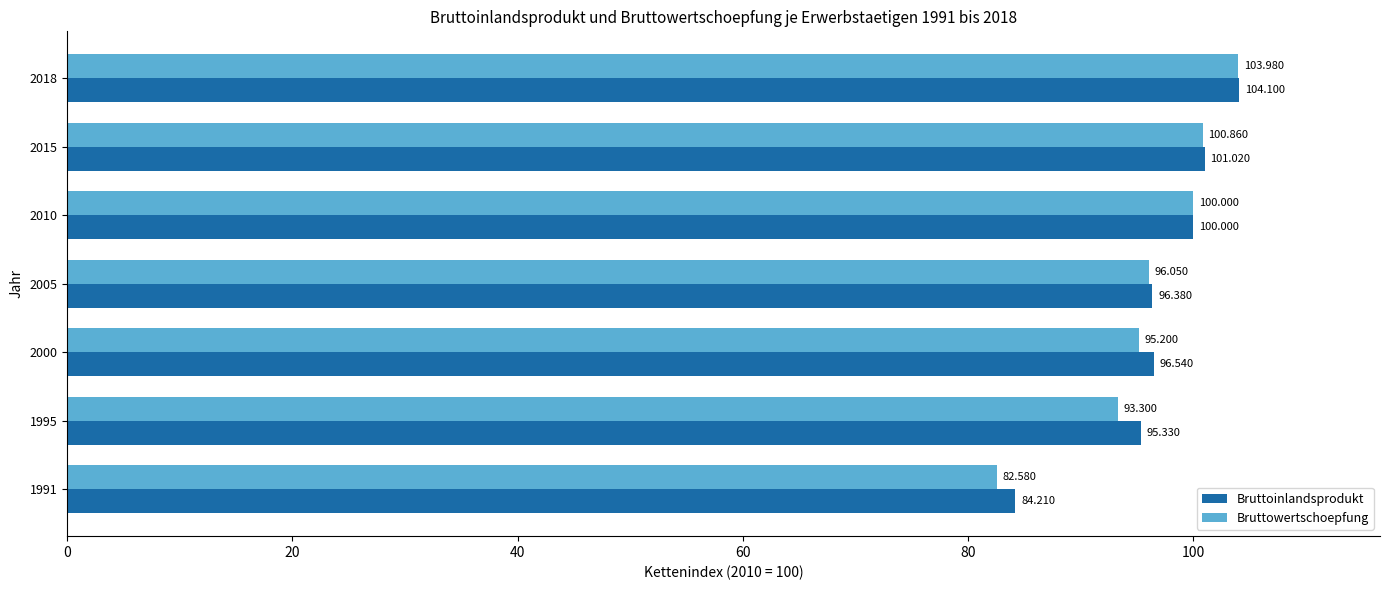

What are all the series names shown in the legend?

Bruttoinlandsprodukt, Bruttowertschoepfung